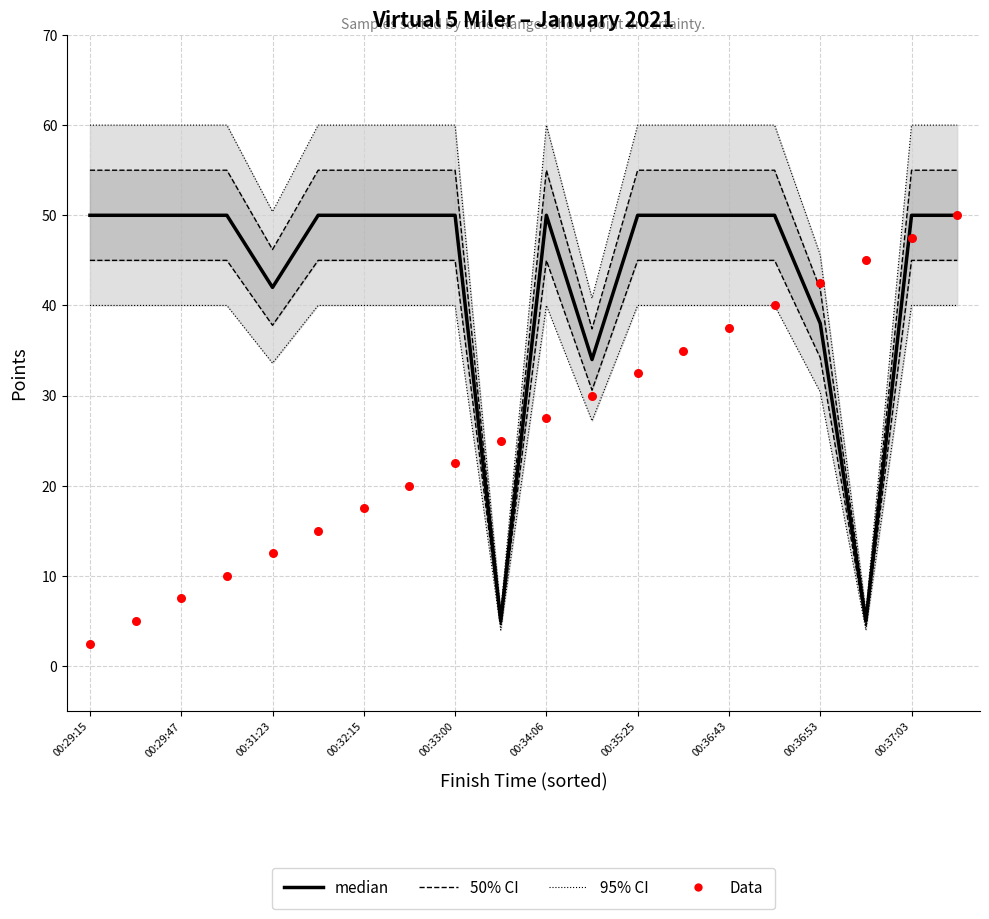

At how many categories does at least one series exceed 46?

15